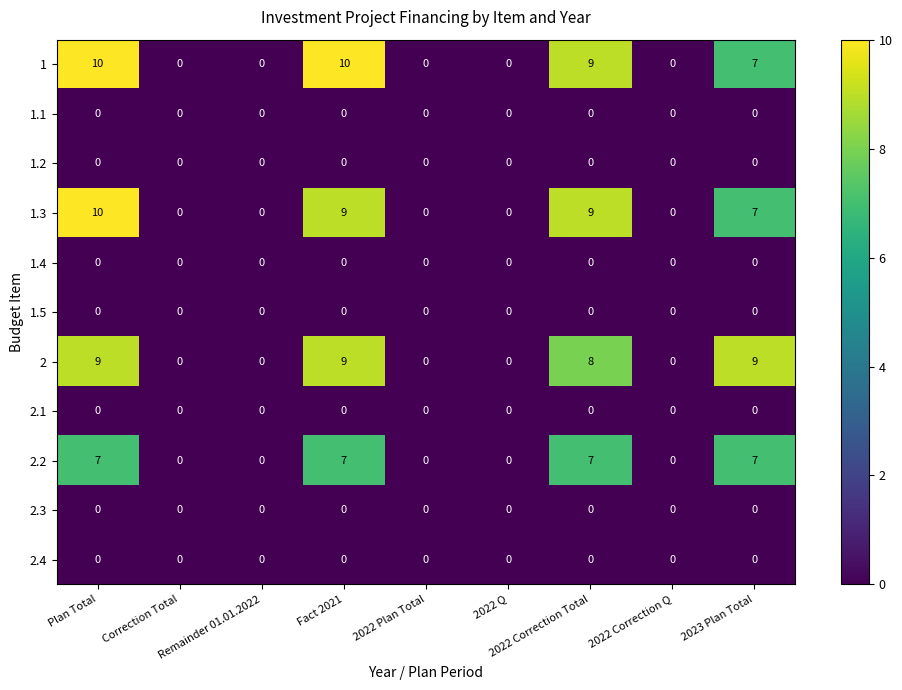

What is the total value across all series at Fact 2021?

35